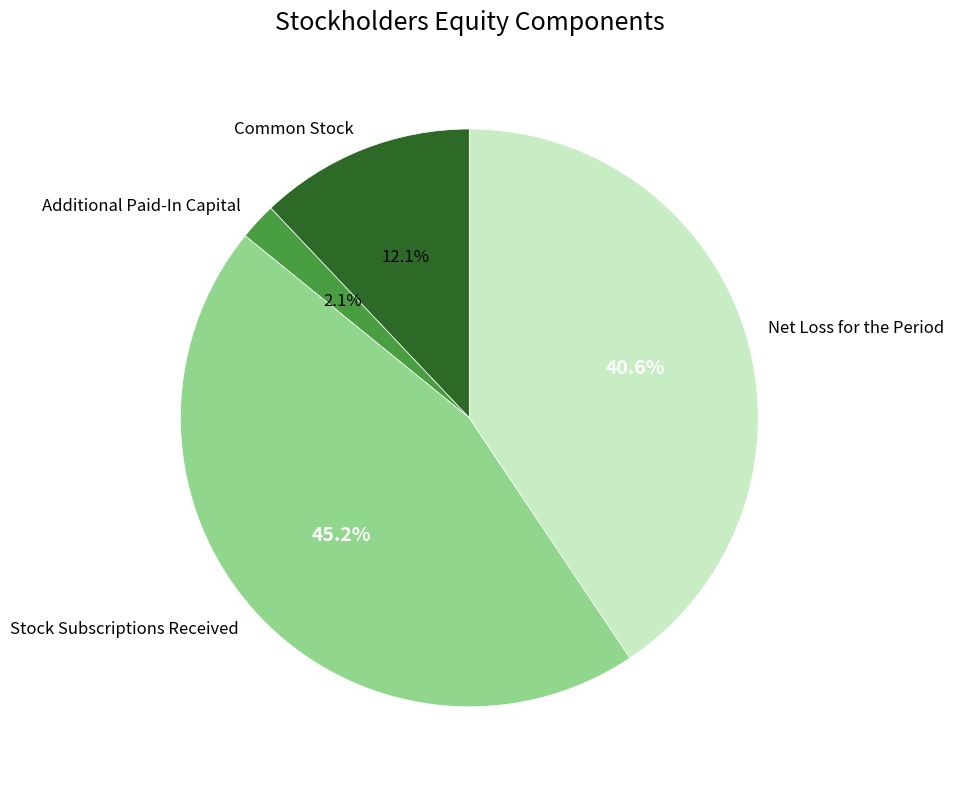

The Stock Subscriptions Received slice represents 35% of the pie. True or false?

False